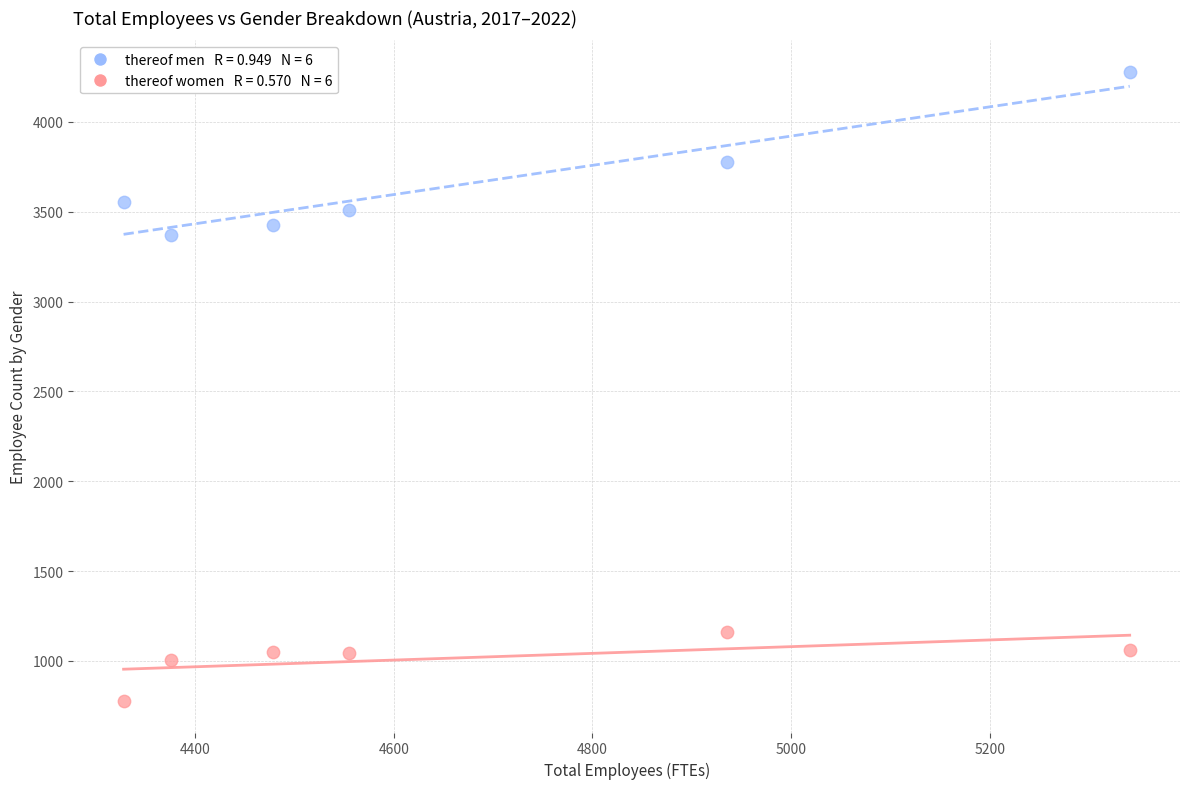

Across all series, what Y value is closest to 2527?

3370